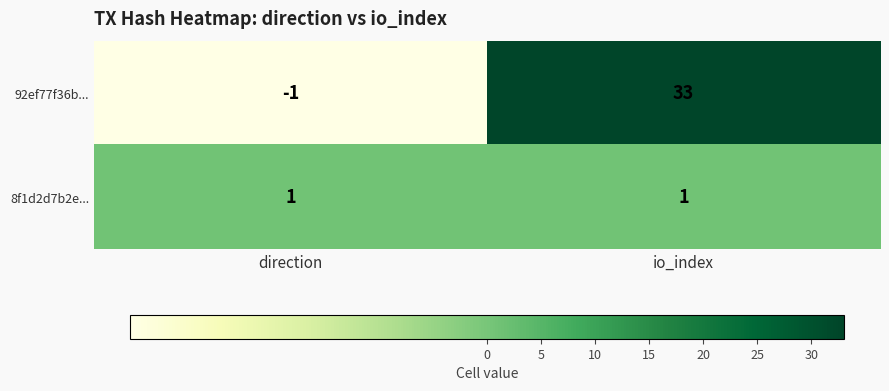

True or false: 8f1d2d7b2e... has a value of 1 at direction.

True